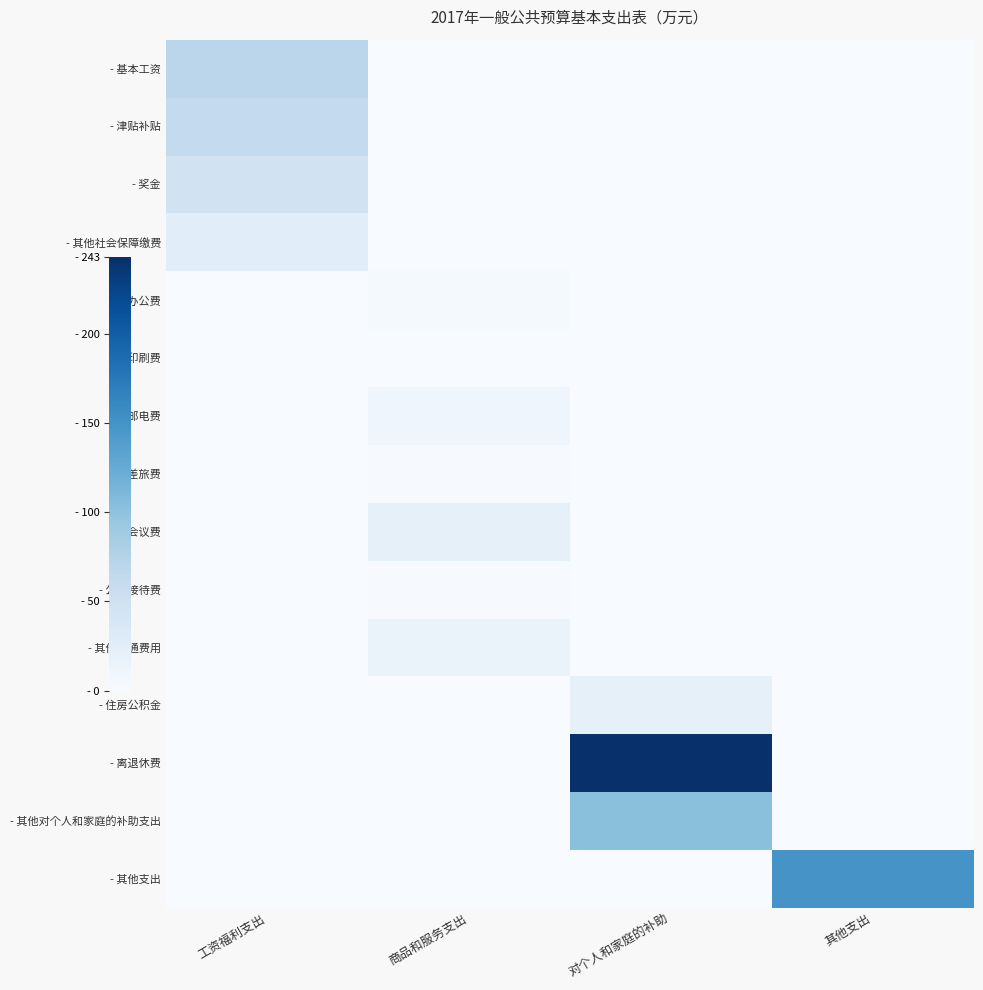

What is the total value across all series at 对个人和家庭的补助?

365.4